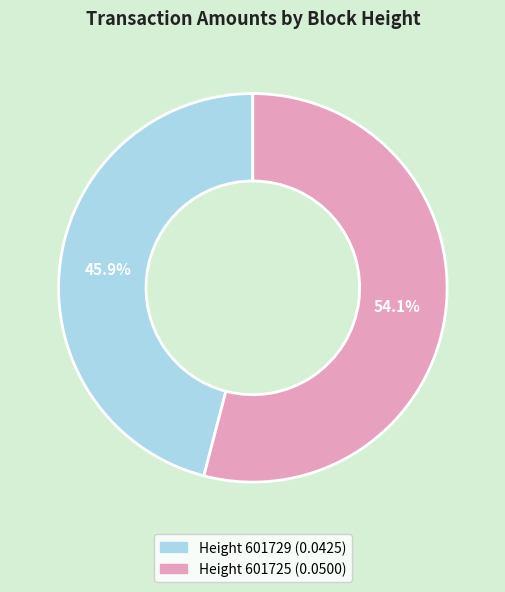

To the nearest percent, what is the average slice percentage?

50%